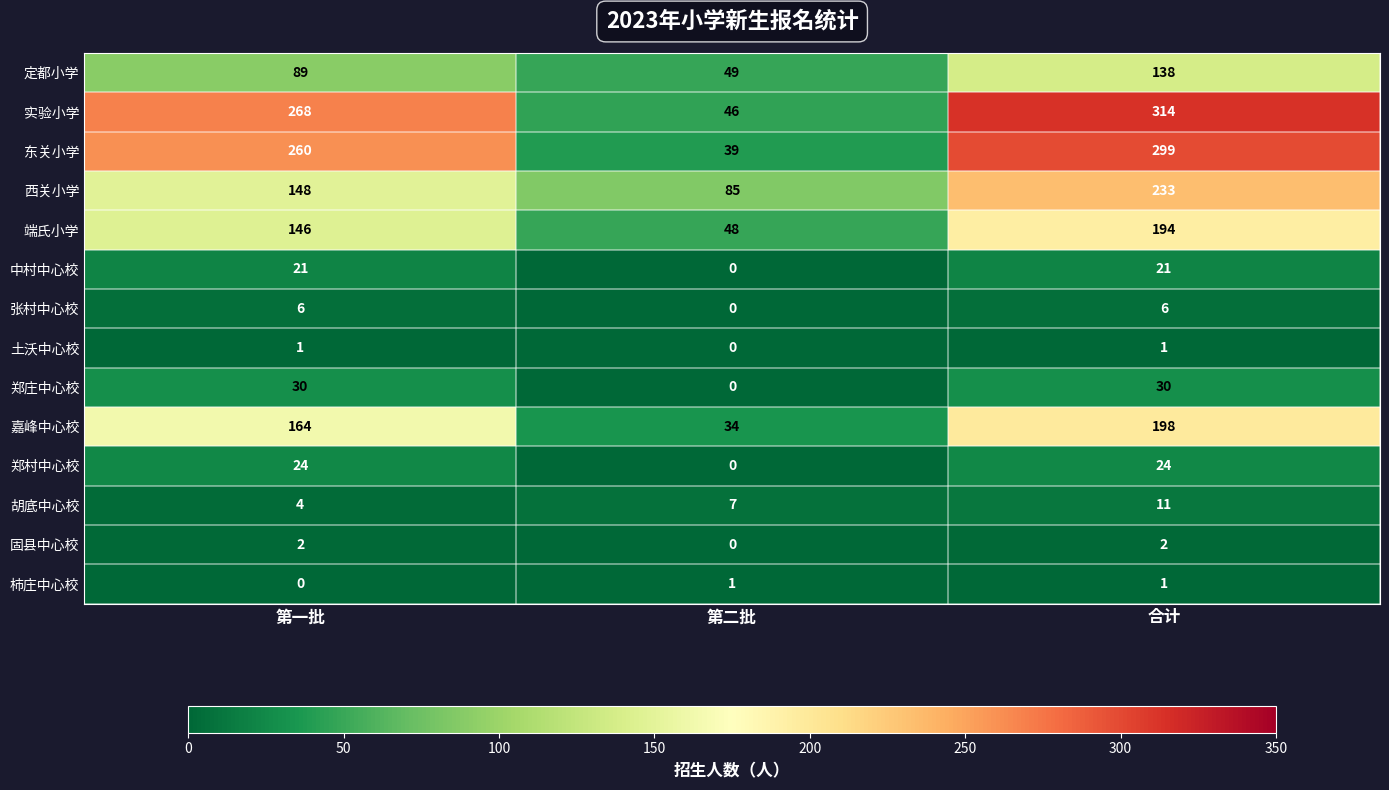

Which category has the lowest value in the 嘉峰中心校 series?

第二批